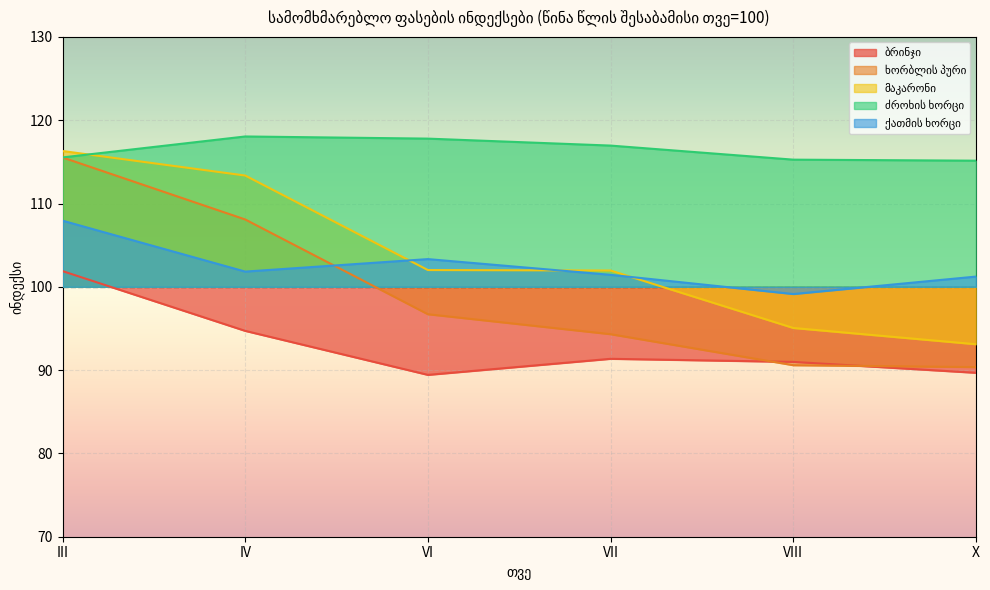

List the series in order of their peak value, lowest first.

ბრინჯი, ქათმის ხორცი, ხორბლის პური, მაკარონი, ძროხის ხორცი